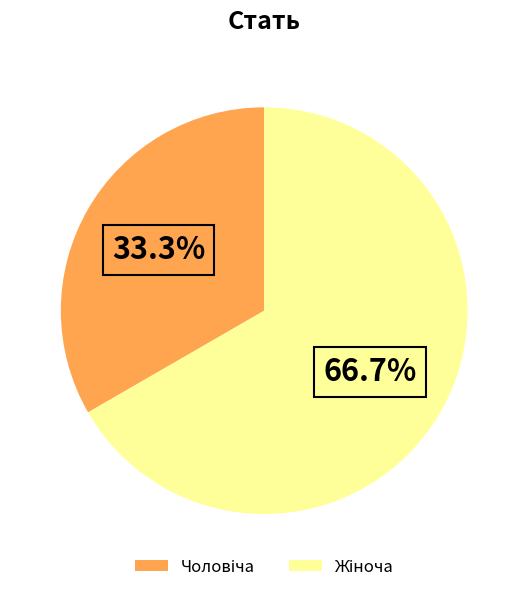

Is there a majority slice in this chart?

Yes